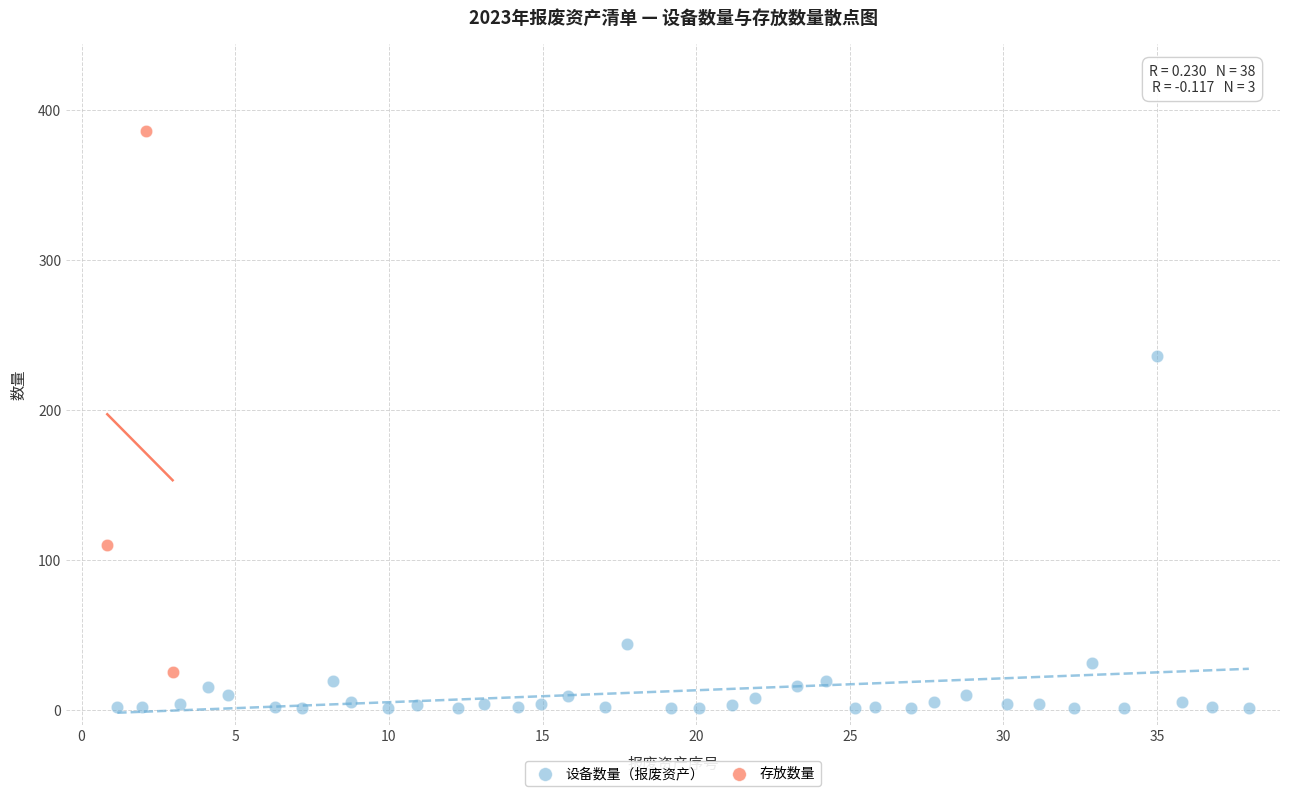

Which series contains the lowest Y value?

设备数量（报废资产）